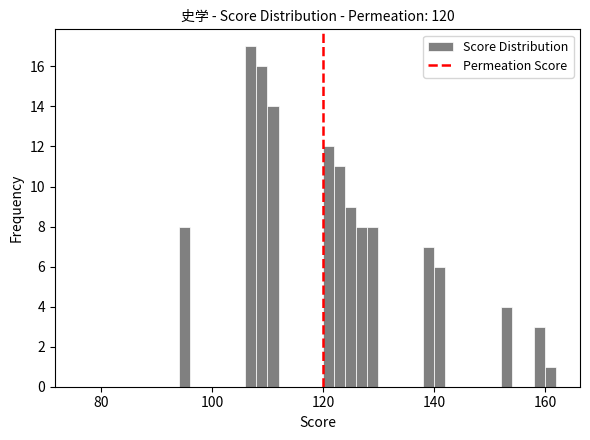

Read against the x-axis, roughly where is the centre of the tallest bar?

108